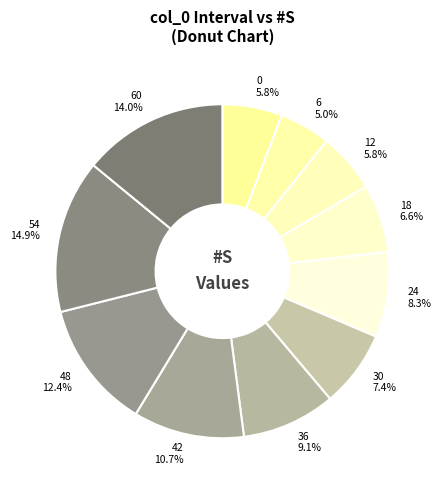

Which category has the biggest portion of the pie?

54